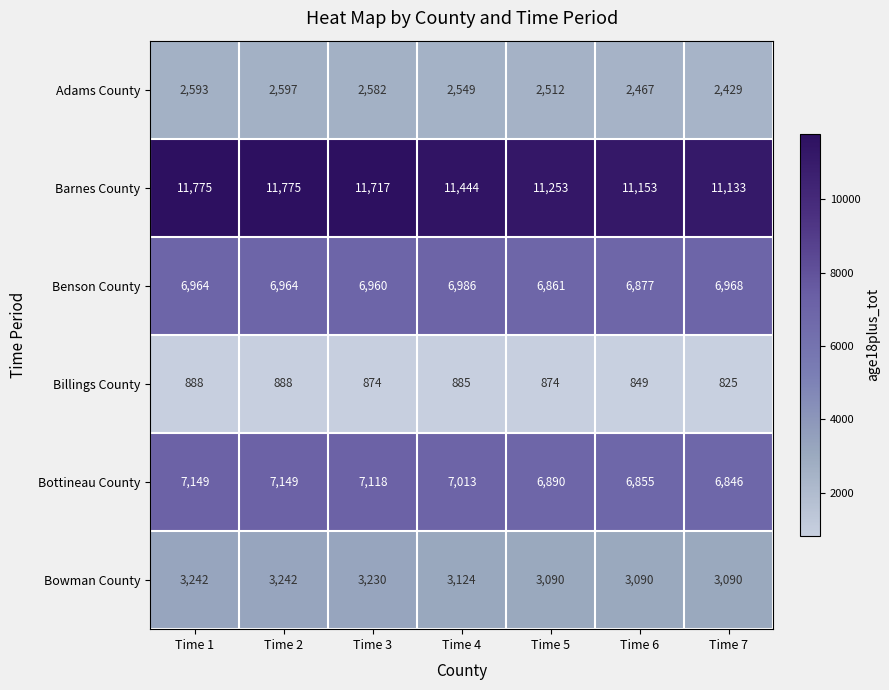

Which series changed the most between Time 3 and Time 4?

Barnes County